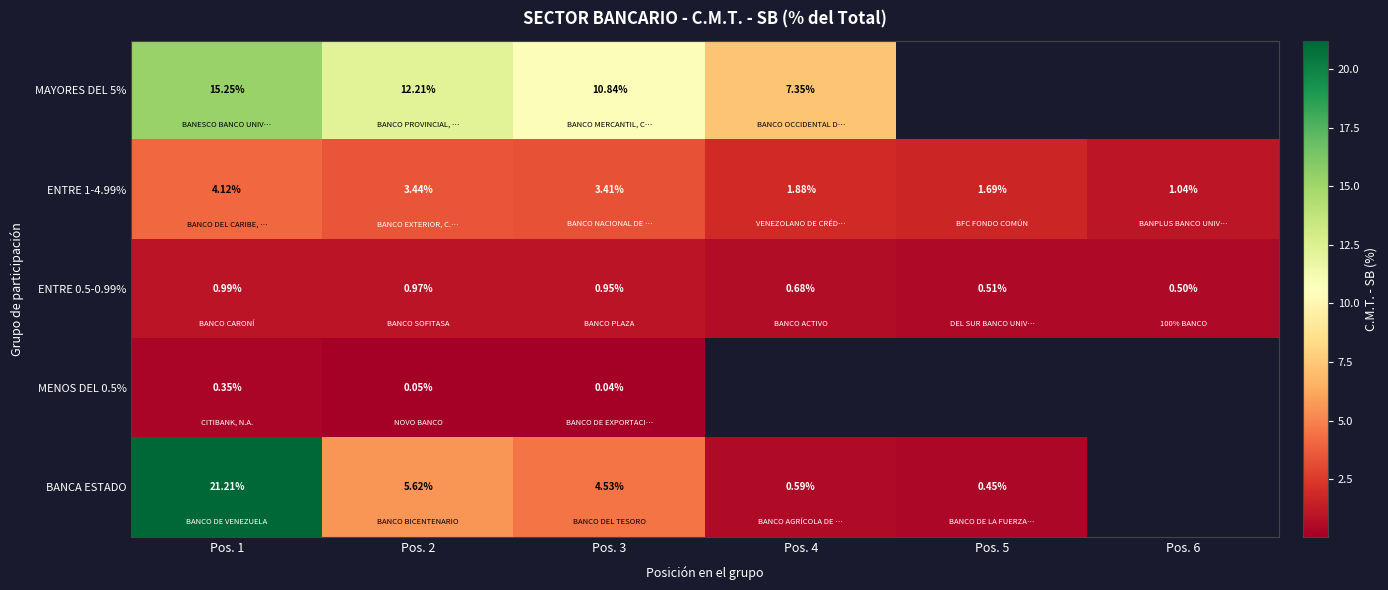

List the series in order of their peak value, highest first.

BANCA ESTADO, MAYORES DEL 5%, ENTRE 1-4.99%, ENTRE 0.5-0.99%, MENOS DEL 0.5%